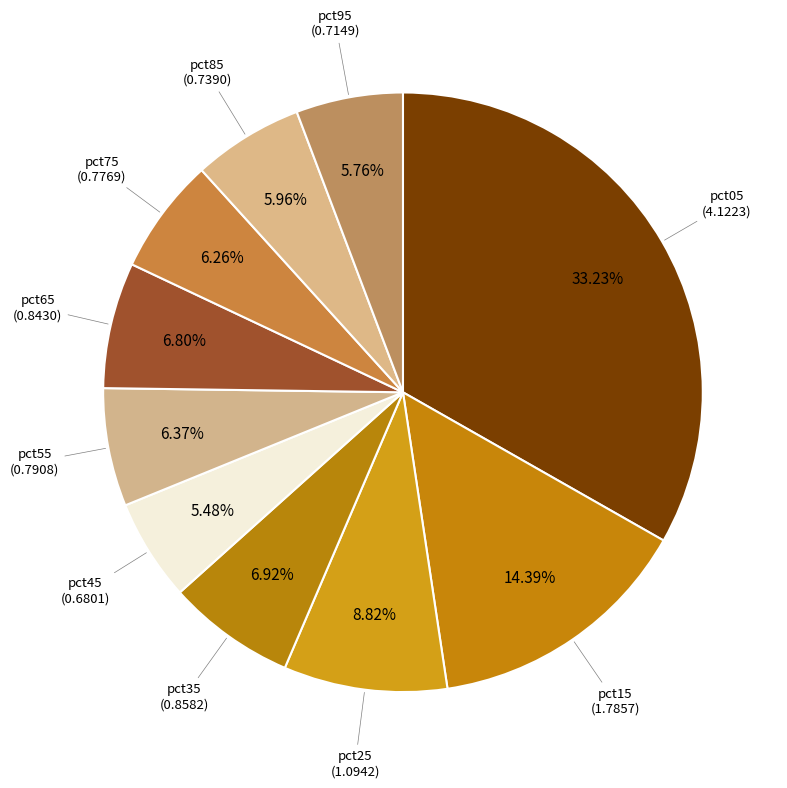

How many slices are in this pie chart?

10